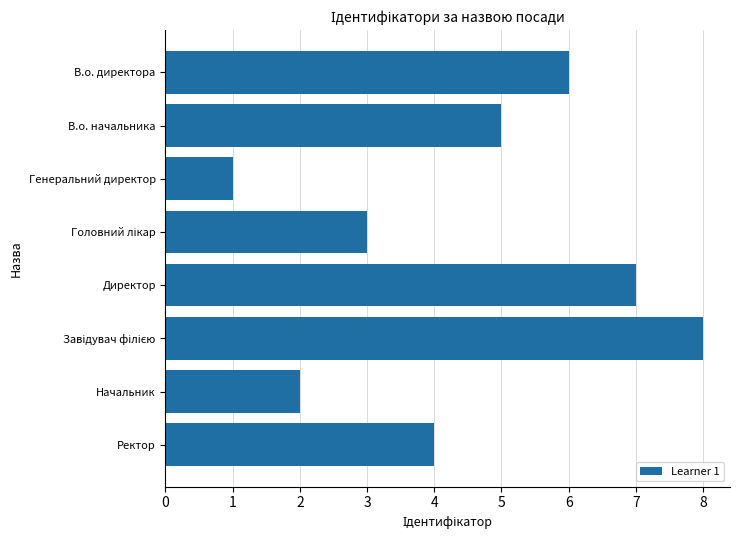

Which has a higher value, Ректор or Генеральний директор?

Ректор